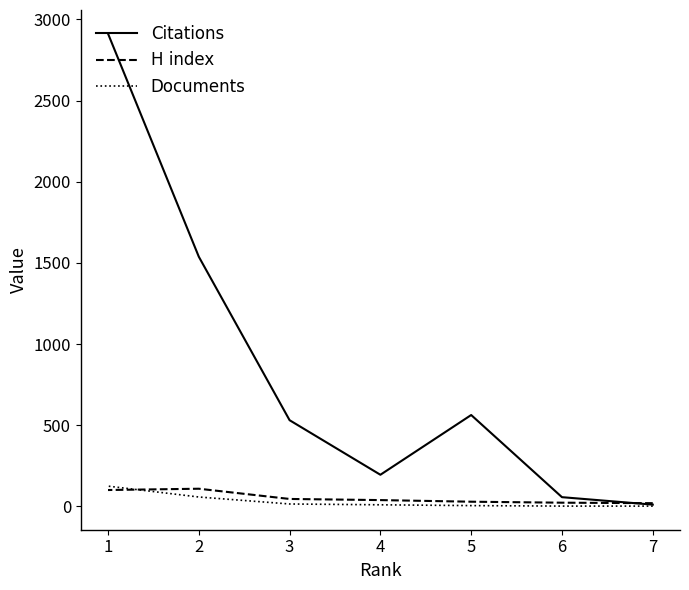

True or false: Citations and Documents intersect in this chart.

False